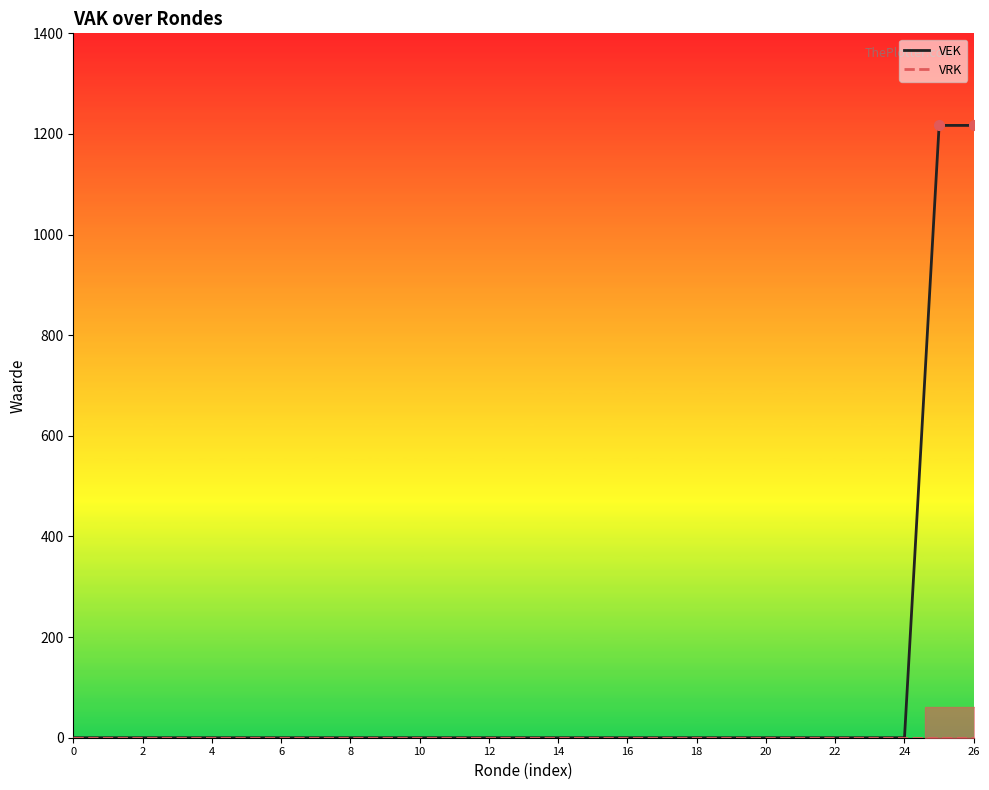

Which series has the largest total across all categories?

VEK